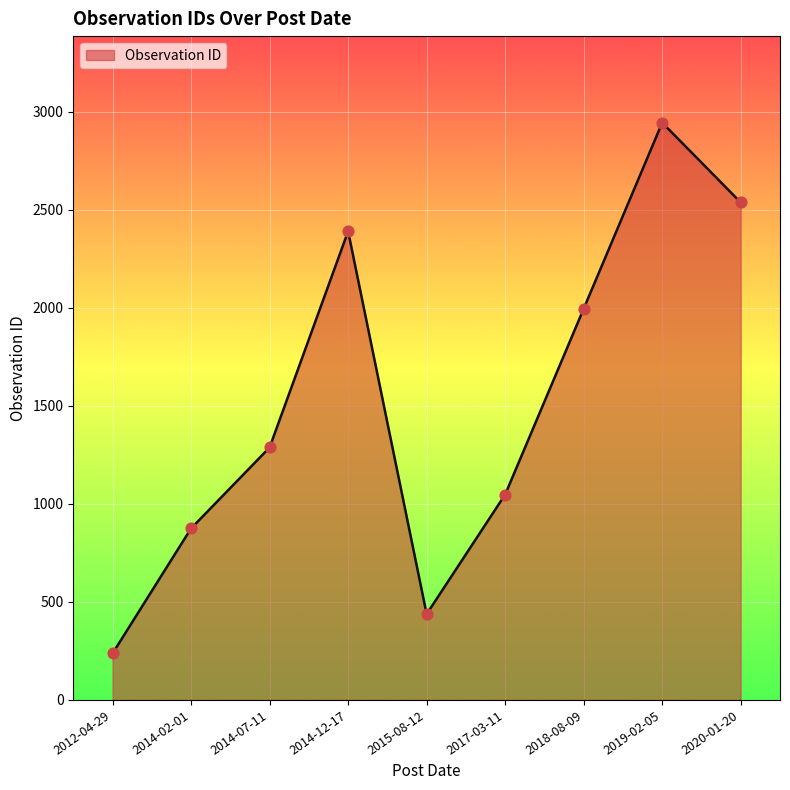

Between 2018-08-09 and 2020-01-20, which is larger?

2020-01-20